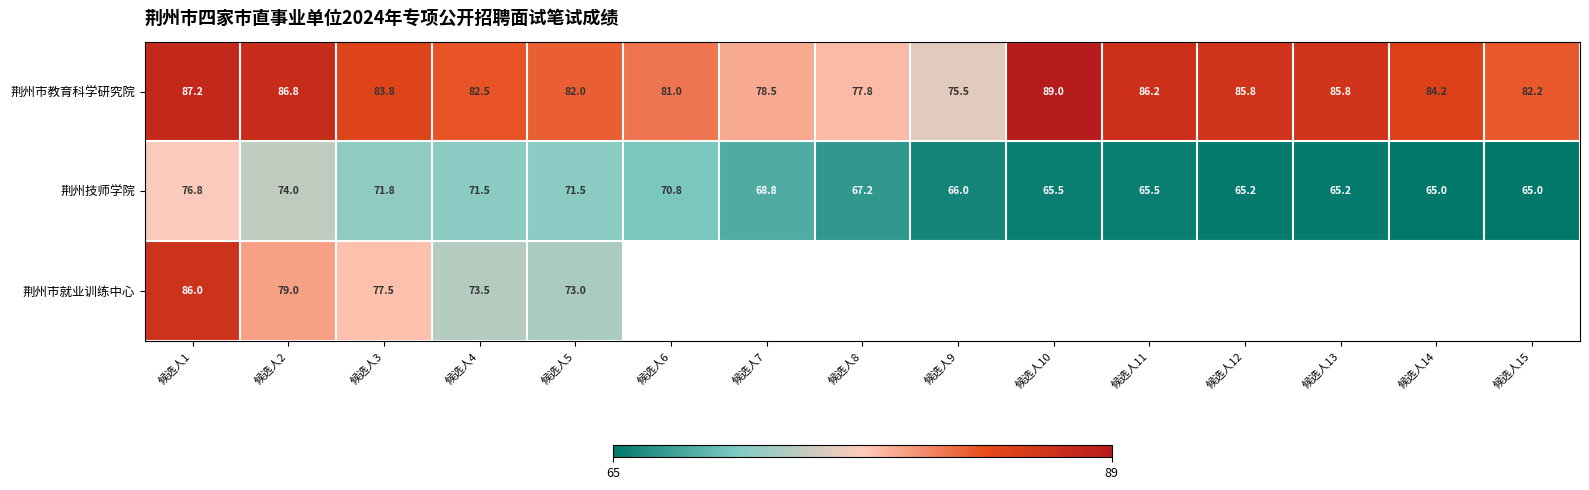

Is the value of 荆州技师学院 at 候选人4 greater than the value of 荆州市教育科学研究院 at 候选人5?

No